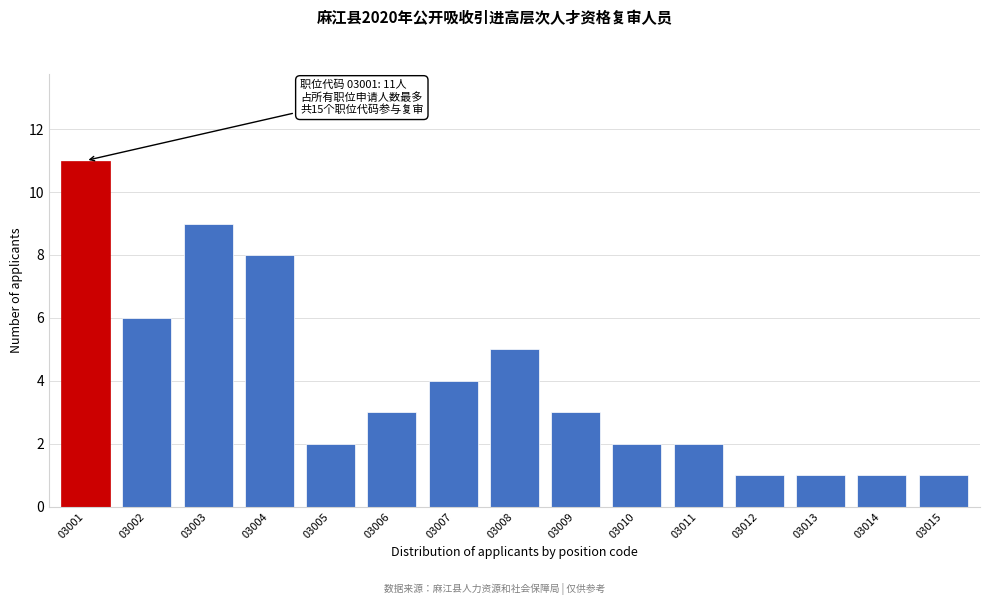

Reading left to right, extract all data points from this chart.

11	6	9	8	2	3	4	5	3	2	2	1	1	1	1